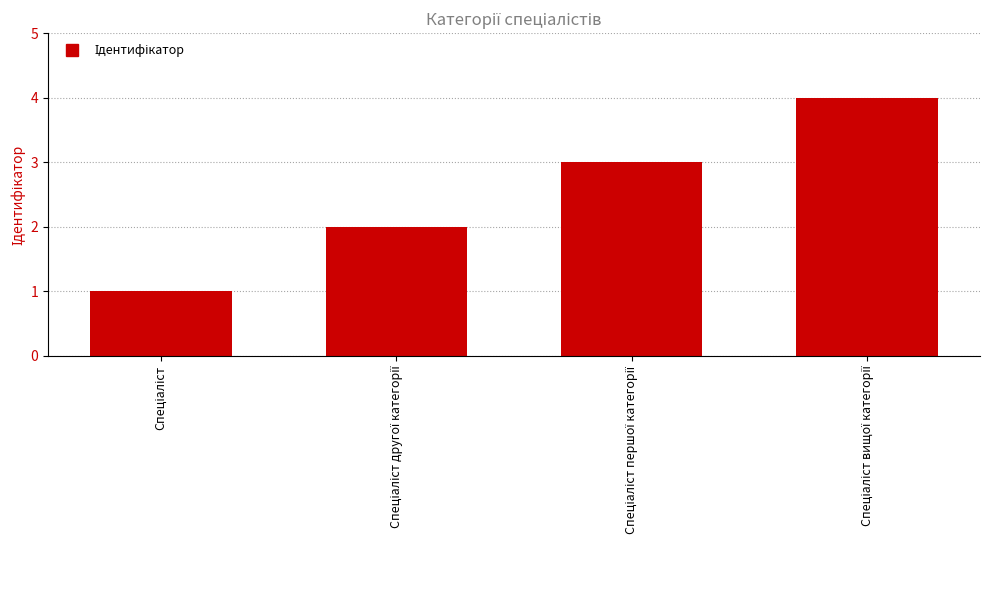

How many distinct data groups are displayed?

1